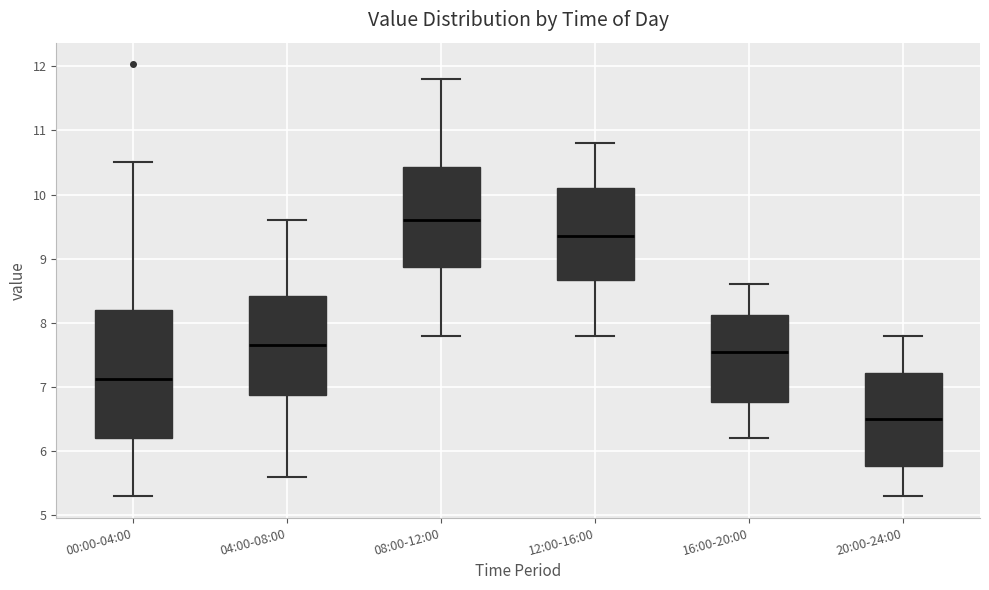

Comparing the boxes themselves (not the whiskers), which one is the tallest?

00:00-04:00